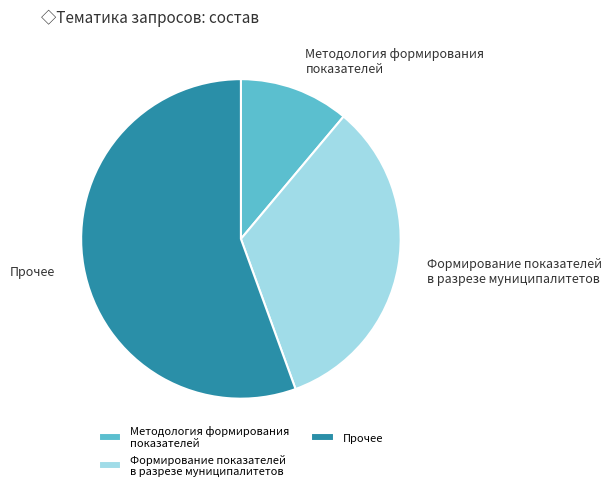

Is there a majority slice in this chart?

Yes